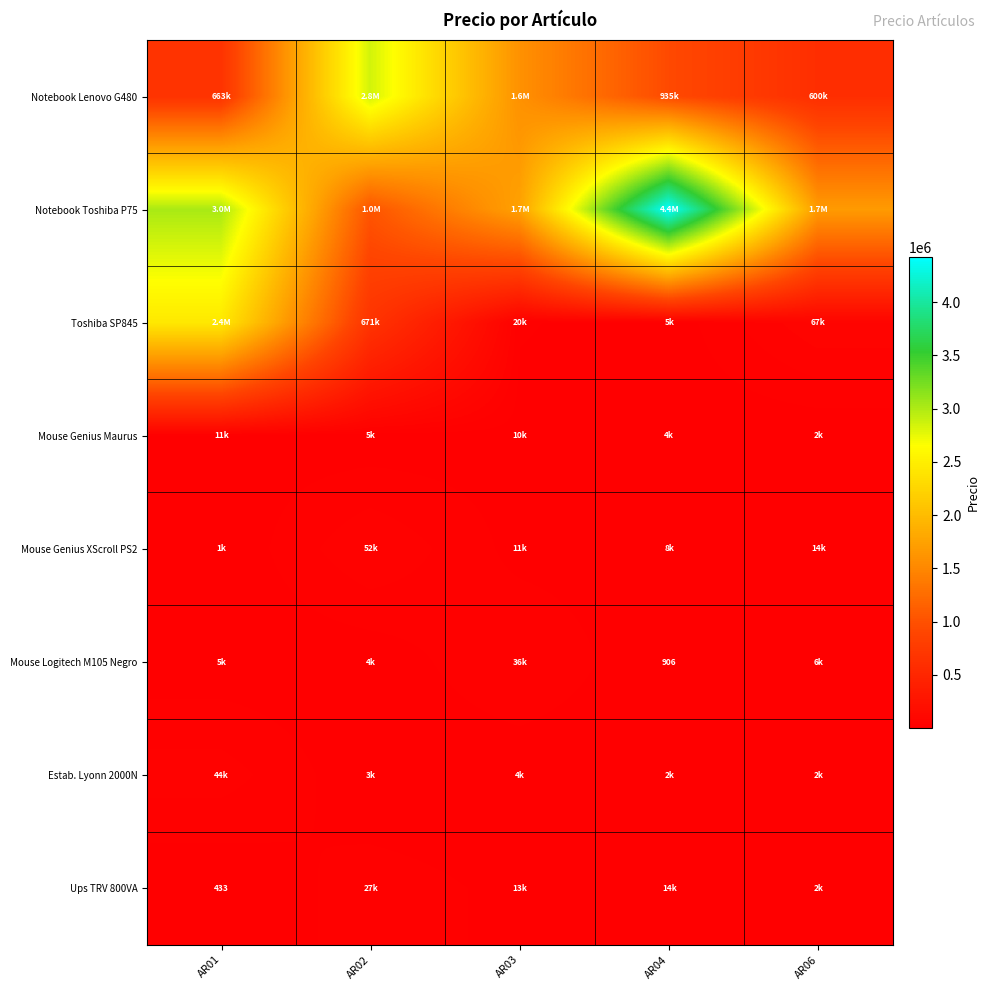

At AR02, list the series in order from largest to smallest.

Notebook Lenovo G480, Notebook Toshiba P75, Toshiba SP845, Mouse Genius XScroll PS2, Ups TRV 800VA, Mouse Genius Maurus, Mouse Logitech M105 Negro, Estab. Lyonn 2000N